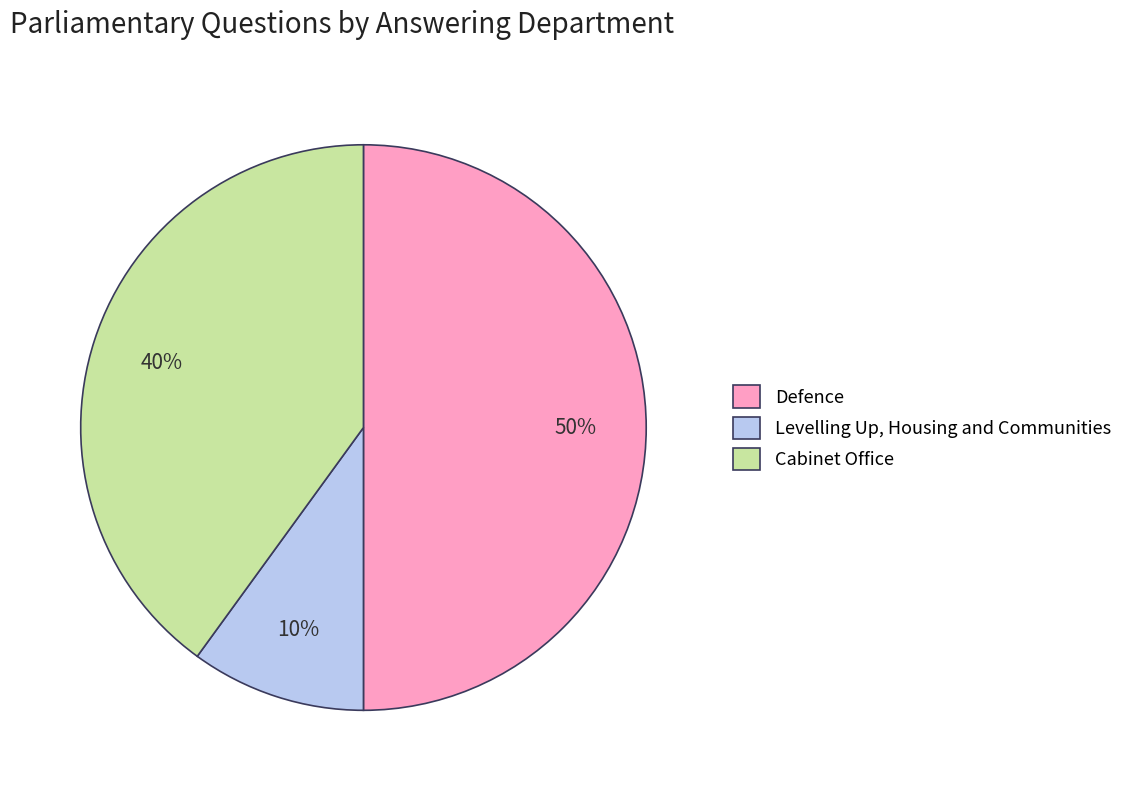

Which slice is the smallest?

Levelling Up, Housing and Communities